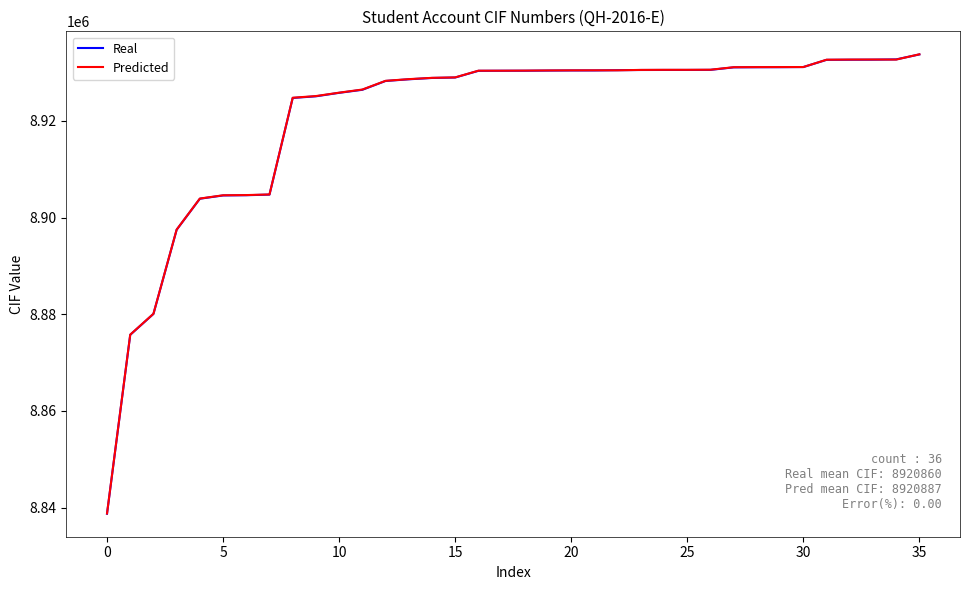

Which series has the widest spread of values?

Real